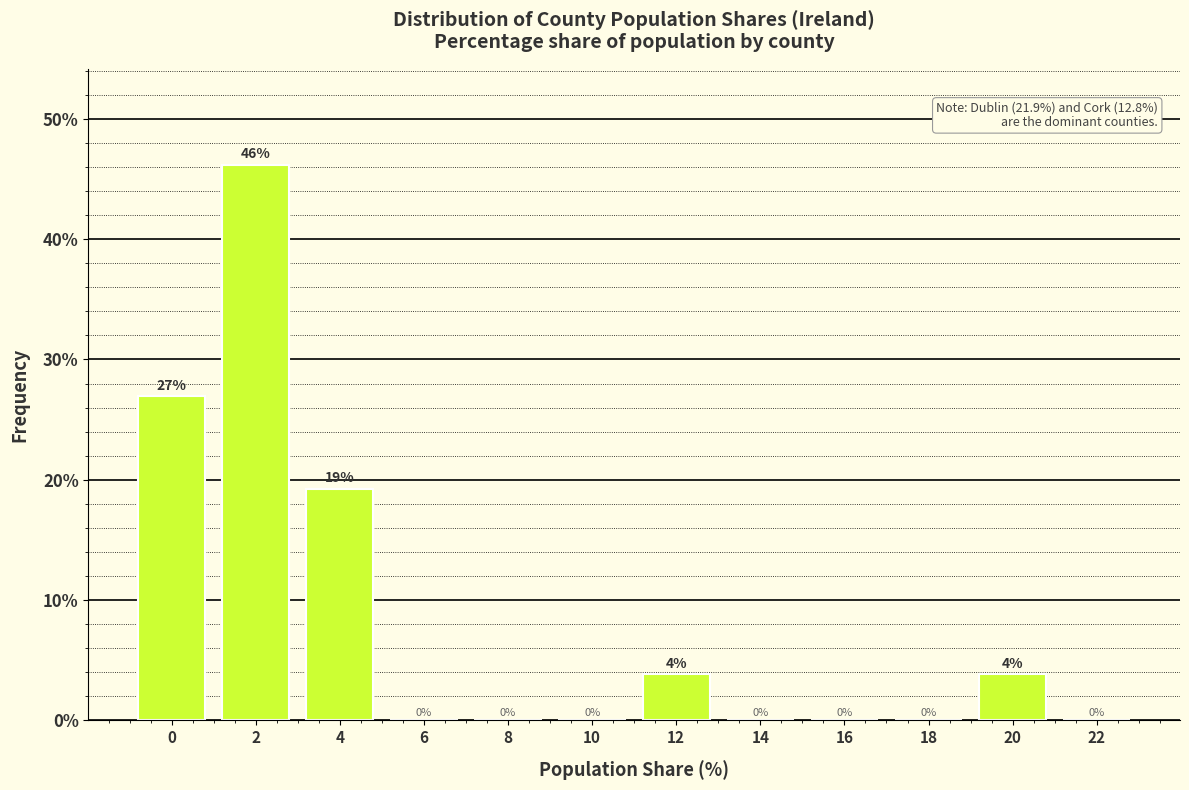

What is the greatest value displayed?

46.2